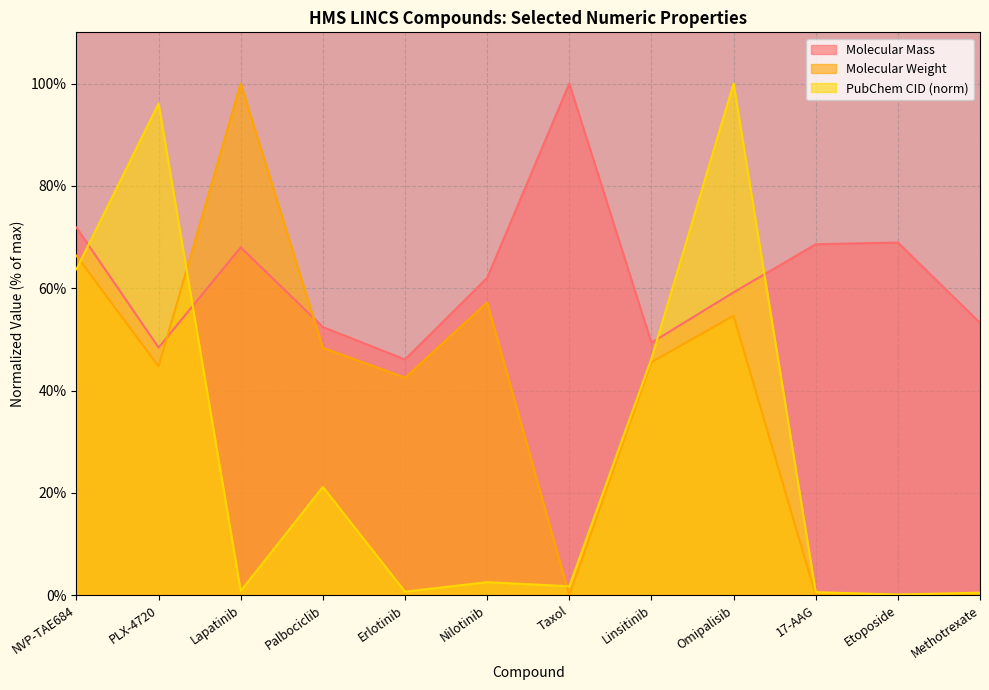

Which series has the largest total across all categories?

Molecular Mass